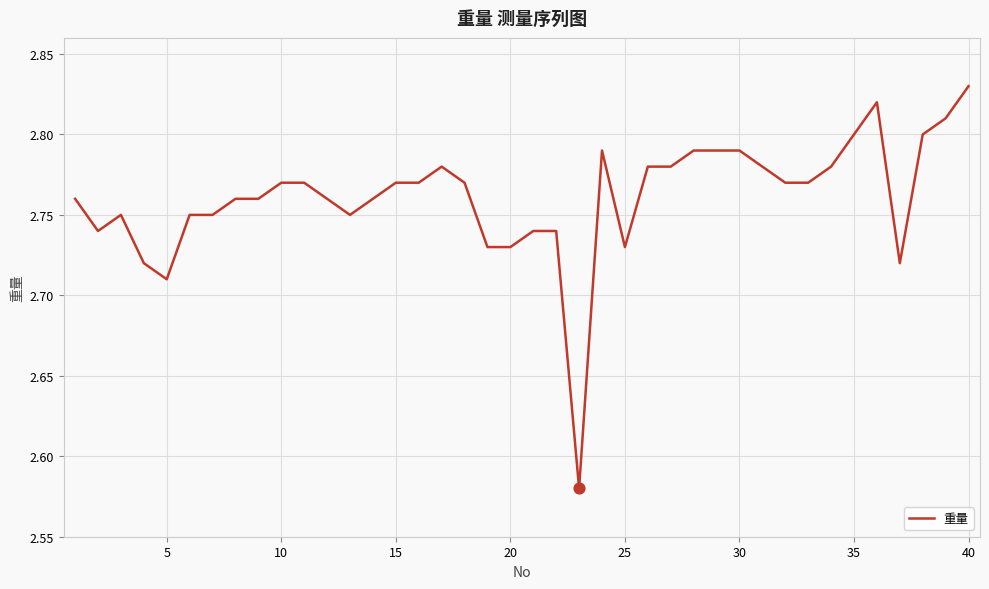

Is this an area chart (filled region under the line)?

No